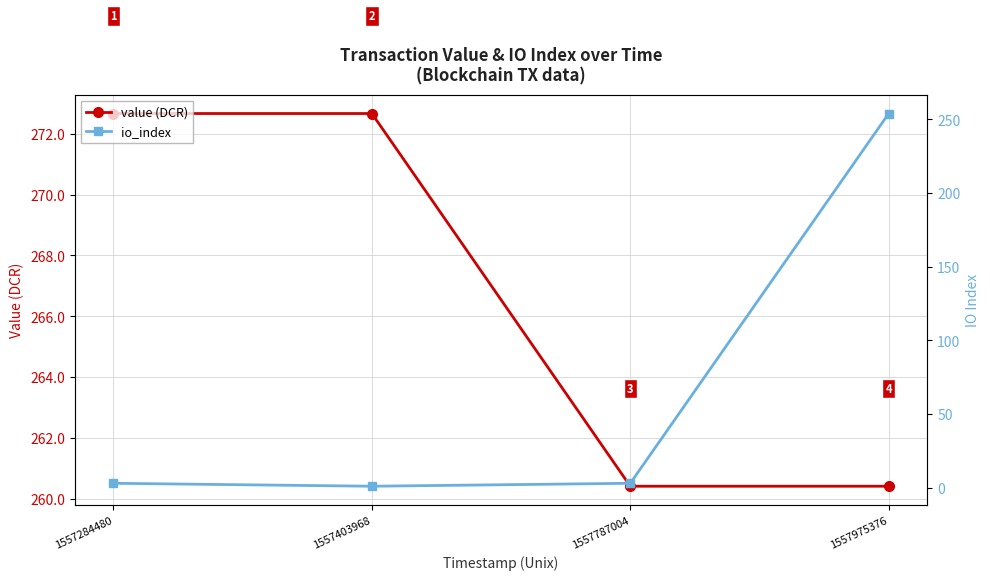

What are all the series names shown in the legend?

value (DCR), io_index